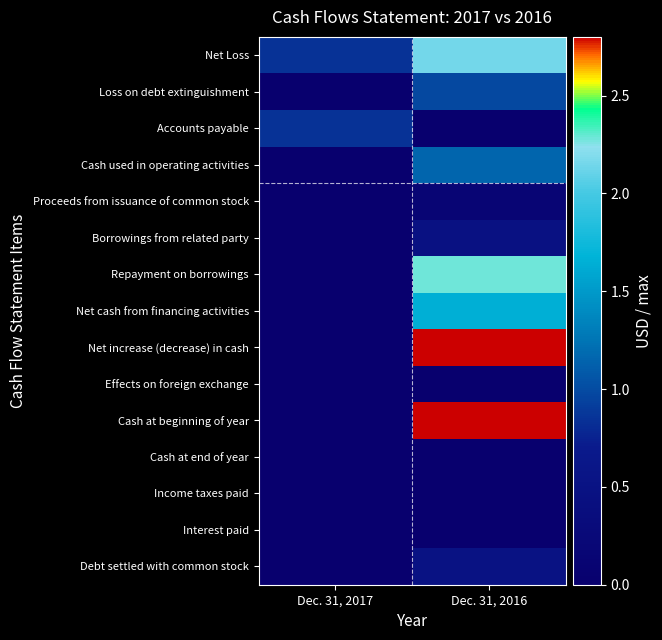

At which category does the chart reach its minimum across all series?

Dec. 31, 2017